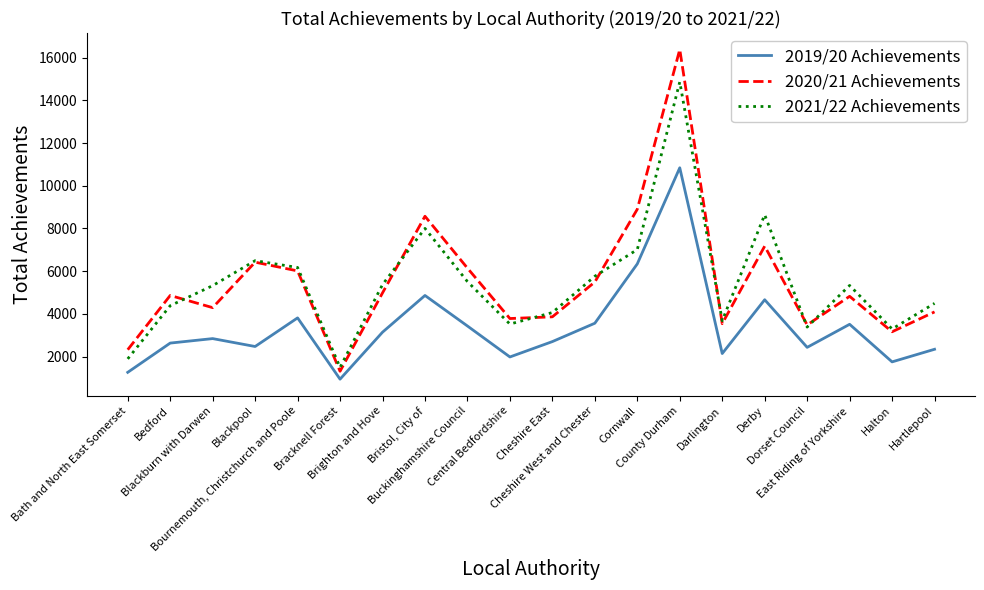

True or false: 2019/20 Achievements and 2020/21 Achievements intersect in this chart.

False